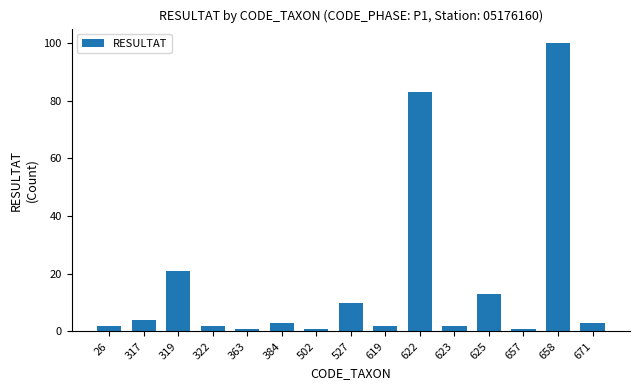

Reading right to left, transcribe all the data shown in this chart.

671=3	658=100	657=1	625=13	623=2	622=83	619=2	527=10	502=1	384=3	363=1	322=2	319=21	317=4	26=2